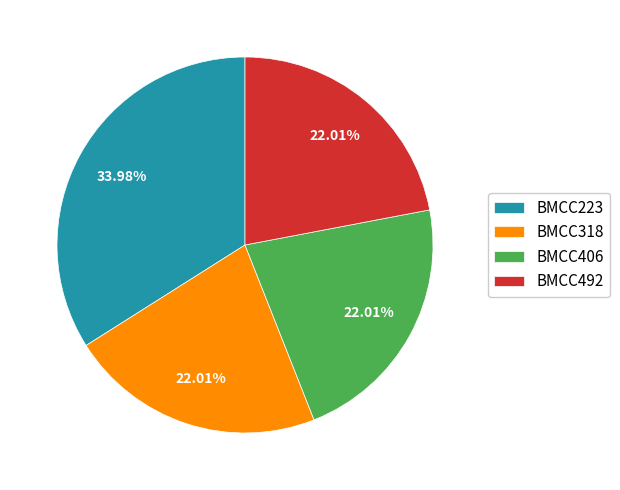

Is it true that BMCC318 is 34% of the pie?

False